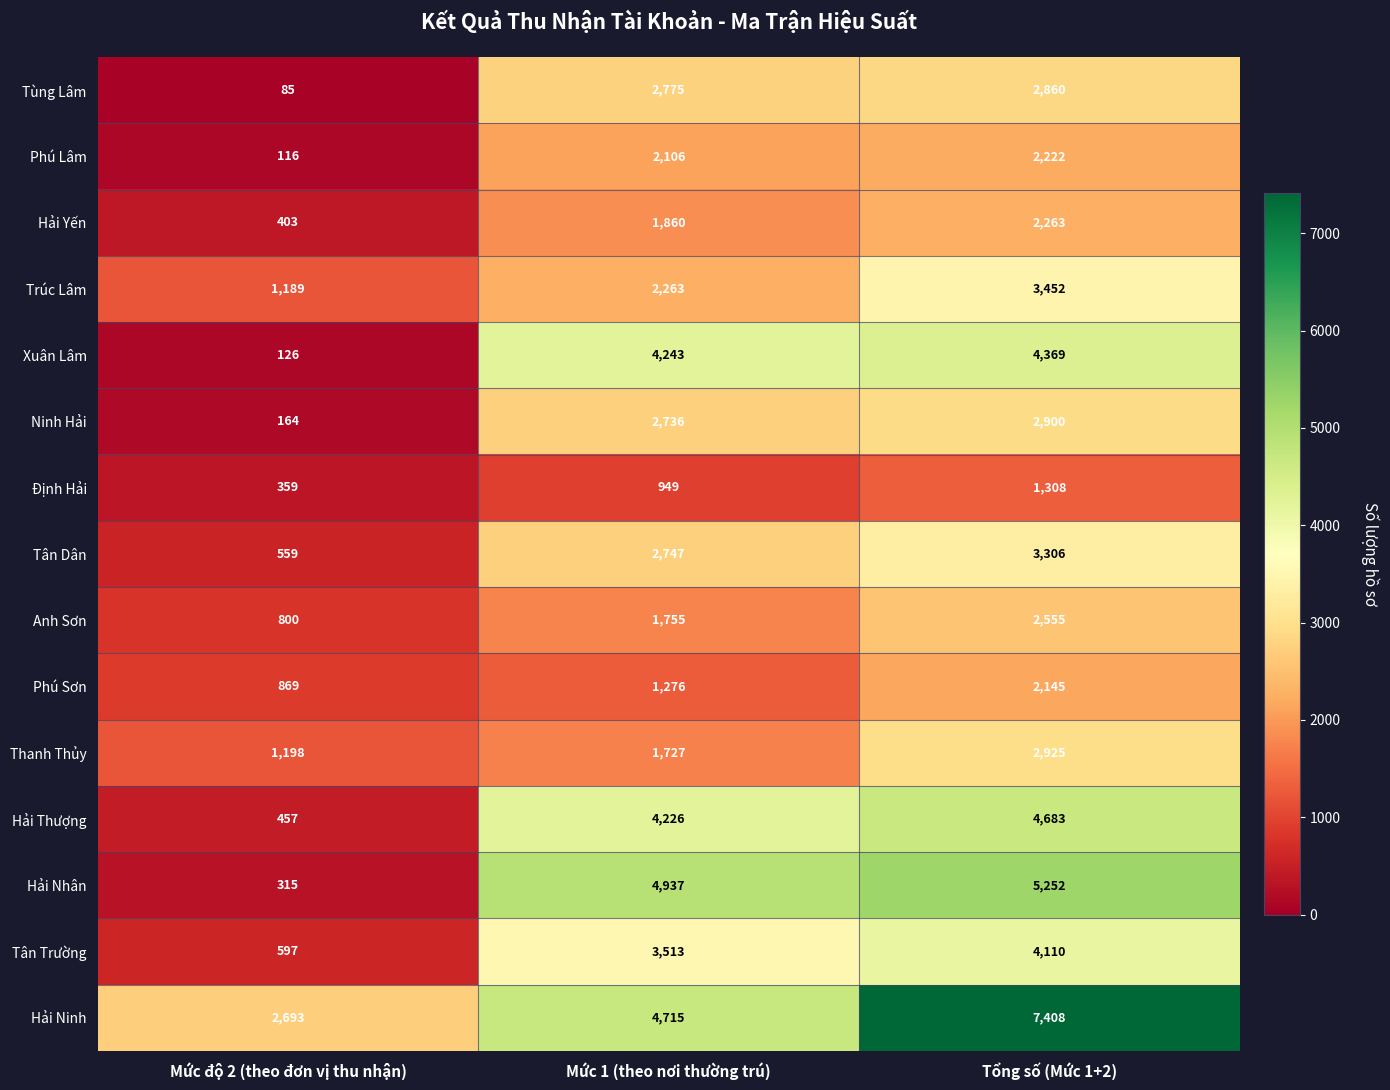

Where is Định Hải nearest to the value 833?

Mức 1 (theo nơi thường trú)